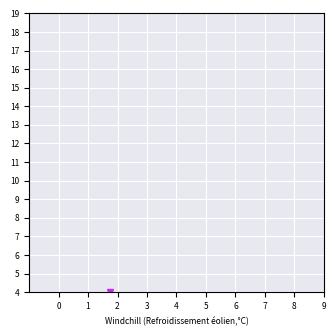

True or false: 1.064 and 0.967 intersect in this chart.

True